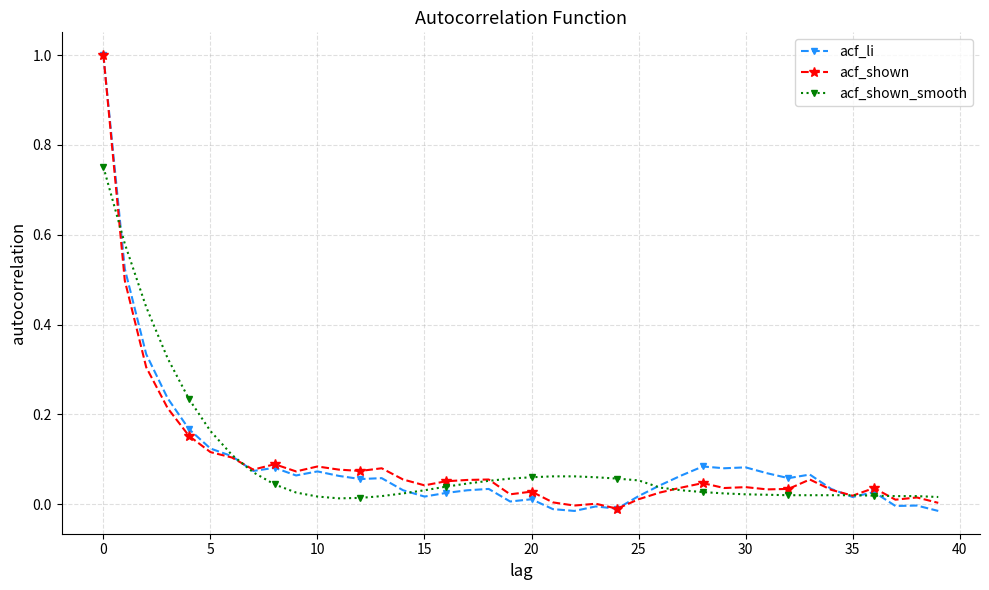

In acf_shown, how many points are lower than both neighbors (excluding endpoints)?

11